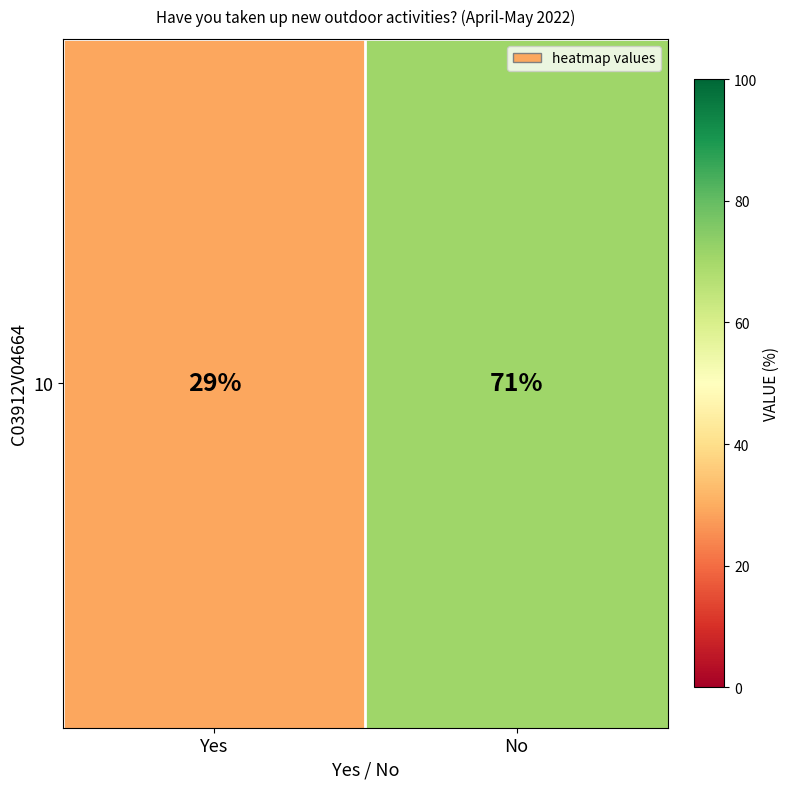

Count the number of data series in this chart.

1